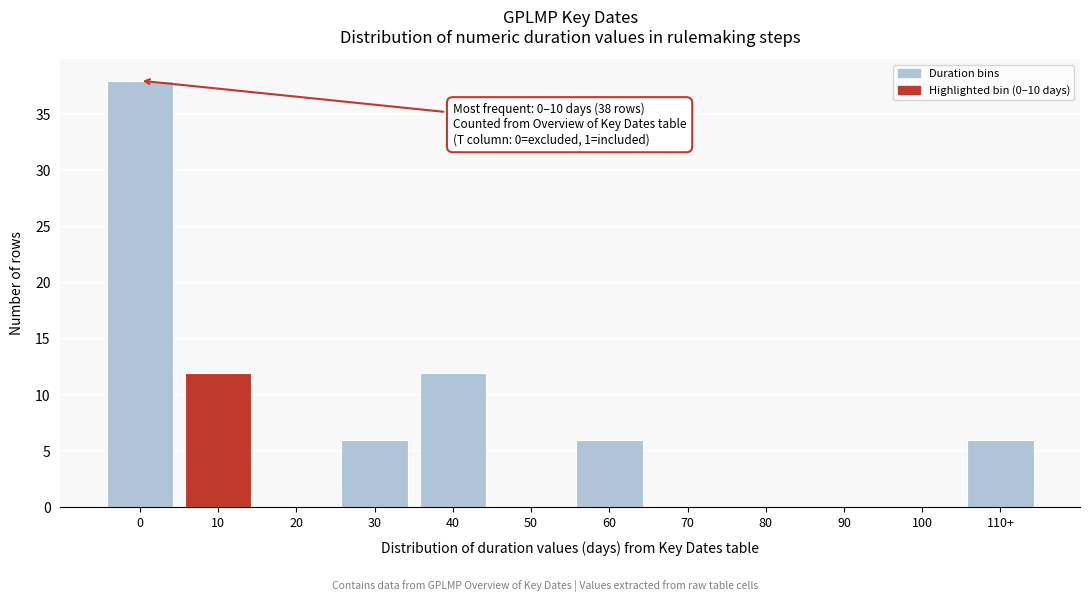

Reading right to left, what are all the values shown in this chart?

110+=6	100=0	90=0	80=0	70=0	60=6	50=0	40=12	30=6	20=0	10=12	0=38